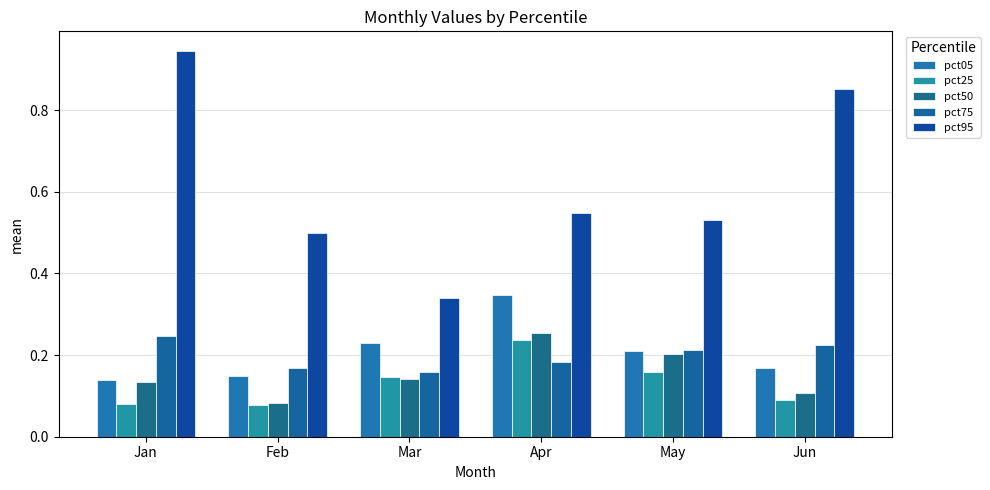

At how many categories does at least one series exceed 0?

6